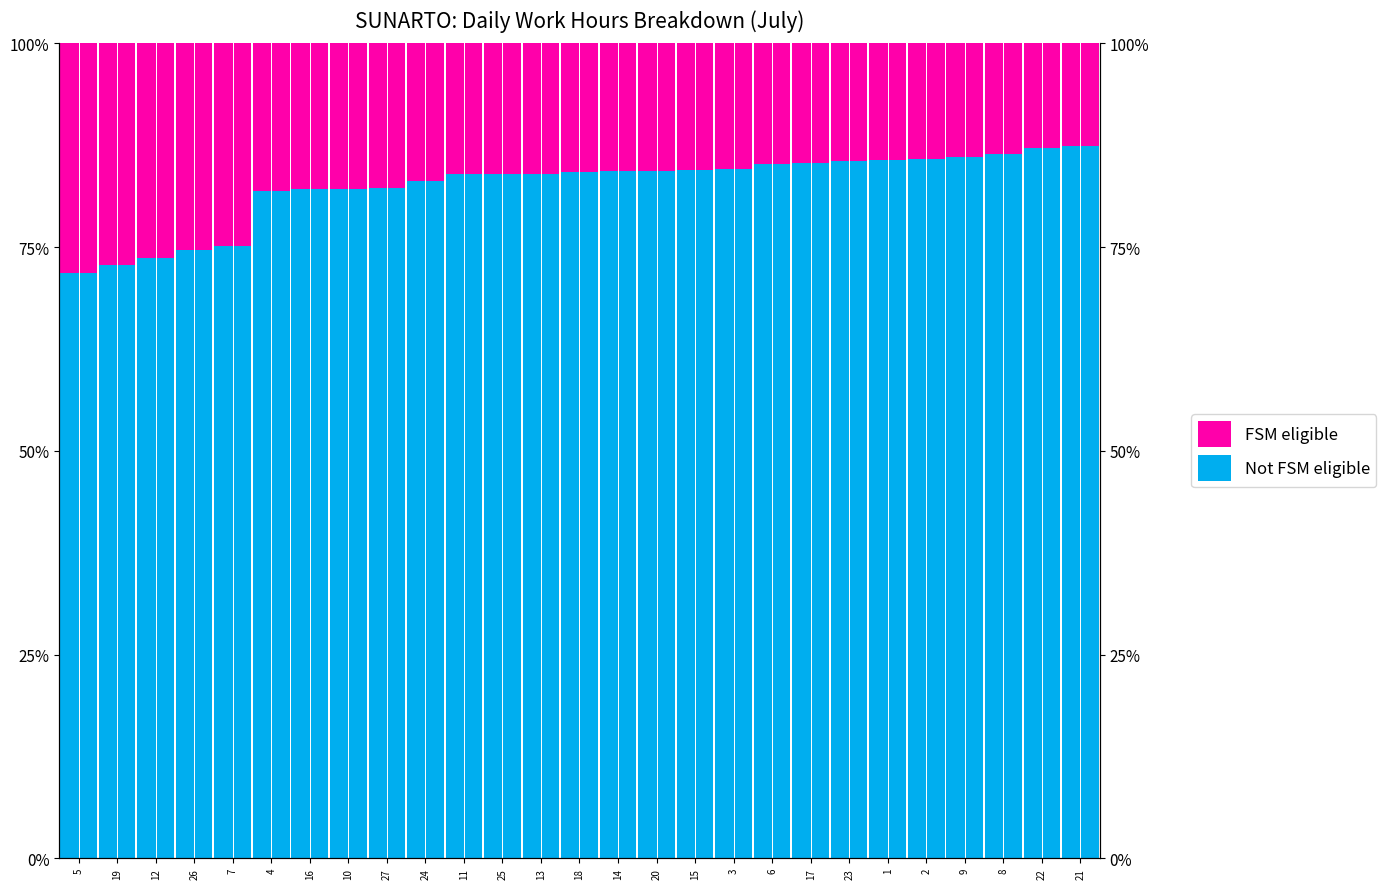

Rank the series by their maximum value, from lowest to highest.

FSM eligible, Not FSM eligible